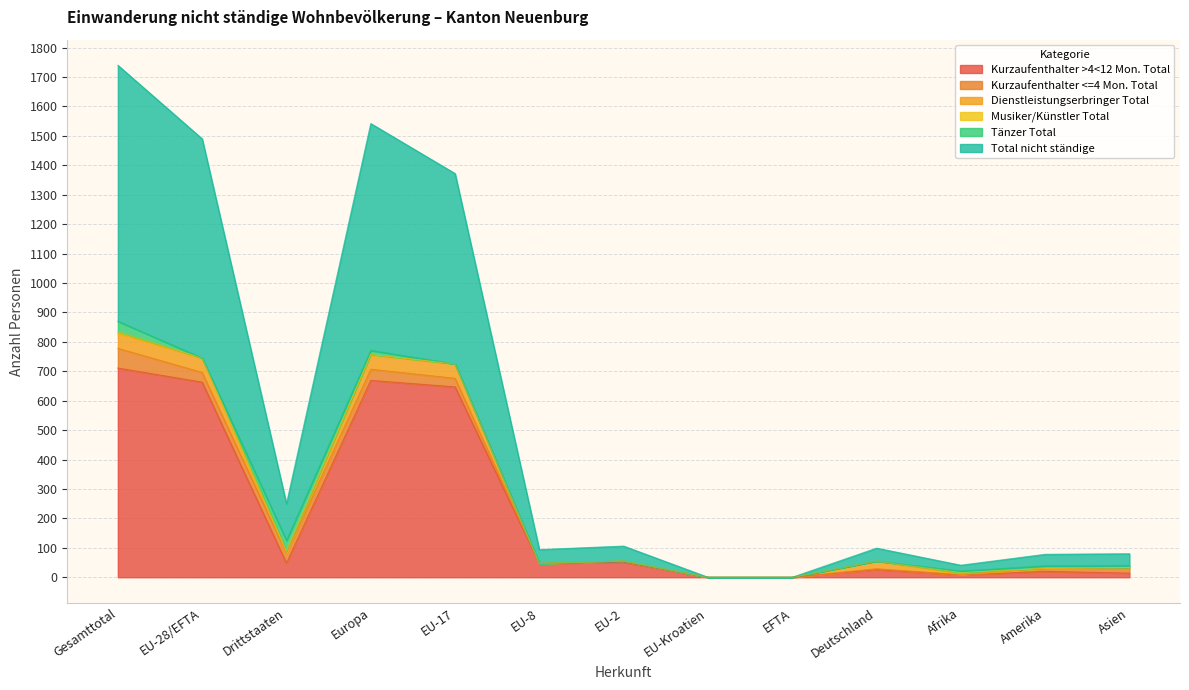

True or false: Tänzer Total and Total nicht ständige intersect in this chart.

False